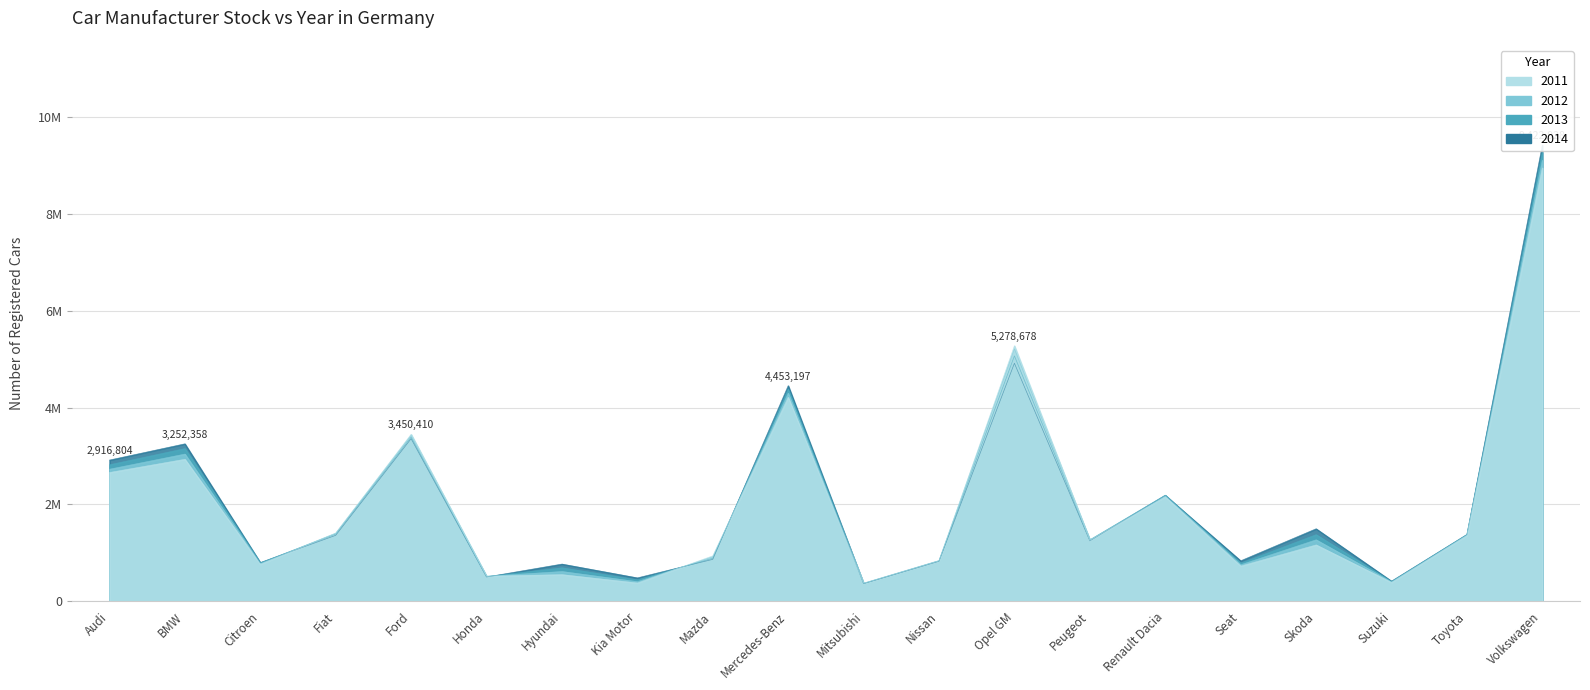

Which series ends up on top after the final intersection of 2014 and 2012?

2014